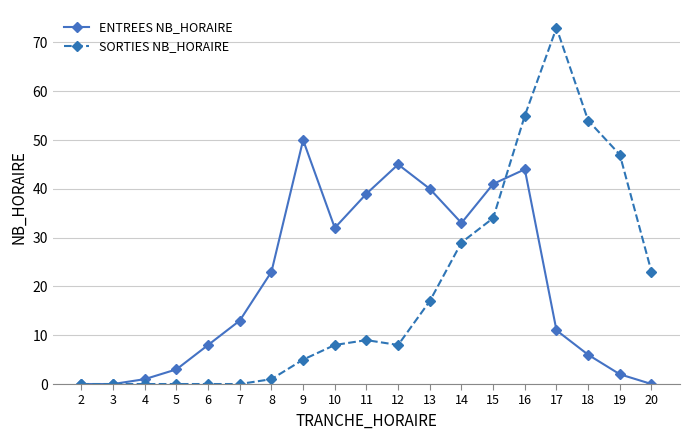

The SORTIES NB_HORAIRE series shows 12 at 20. True or false?

False